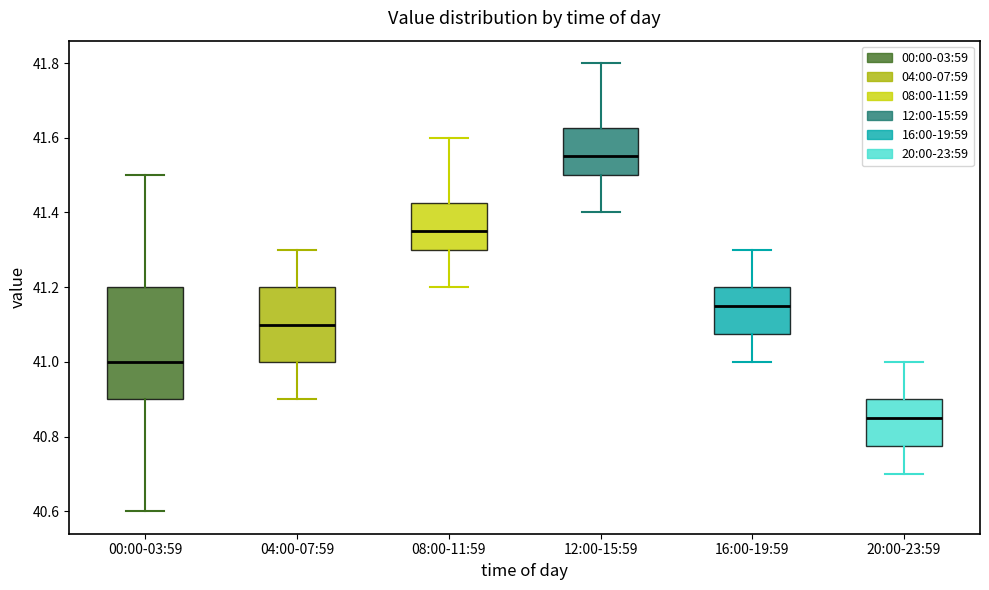

Which box's median line is the lowest?

20:00-23:59